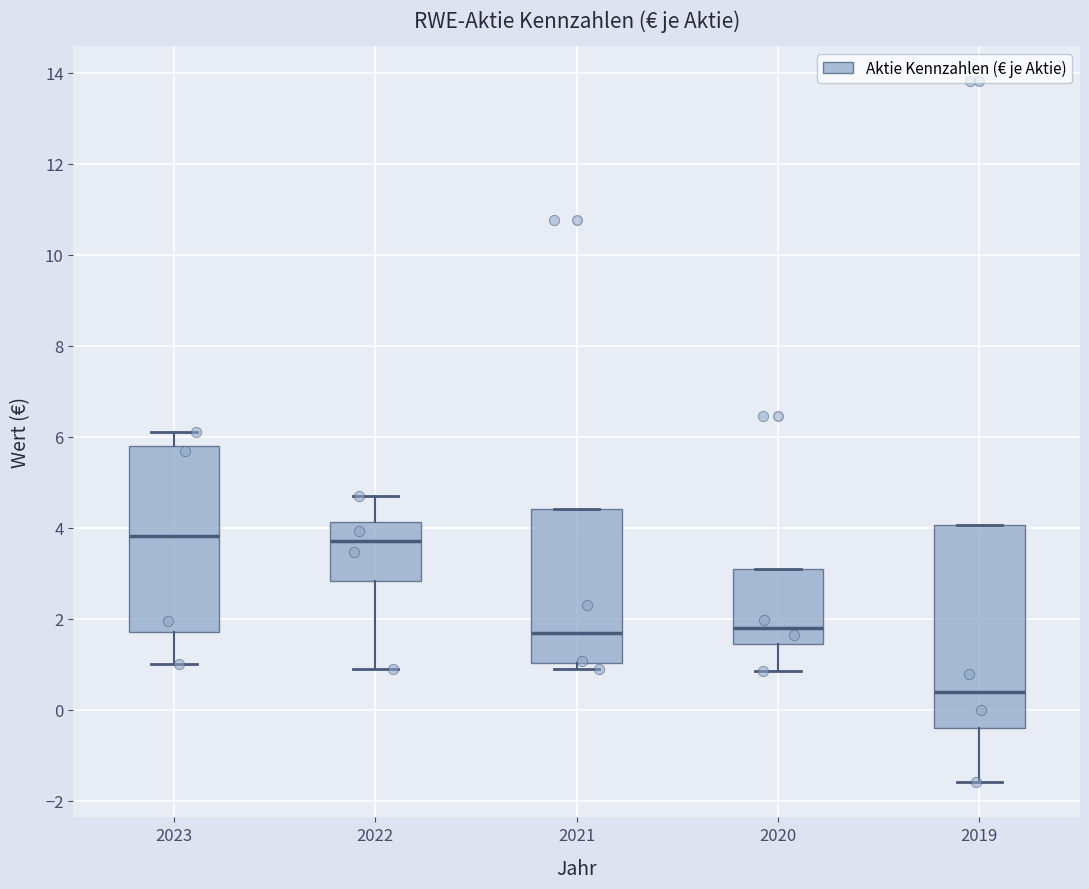

Reading left to right, read every box against the y-axis: the position of its median line, the range the box covers, and the ends of its whiskers. The values are not printed on the chart, so give them approximately, as read against the axis.

2023: median 3.8, box 1.8 to 5.8, whiskers 1.0 to 6.2
2022: median 3.8, box 2.8 to 4.2, whiskers 1.0 to 4.8
2021: median 1.6, box 1.0 to 4.4, whiskers 1.0 (just below the box's lower edge) to 4.4
2020: median 1.8, box 1.4 to 3.0, whiskers 0.8 to 3.0
2019: median 0.4, box -0.4 to 4.0, whiskers -1.6 to 4.0